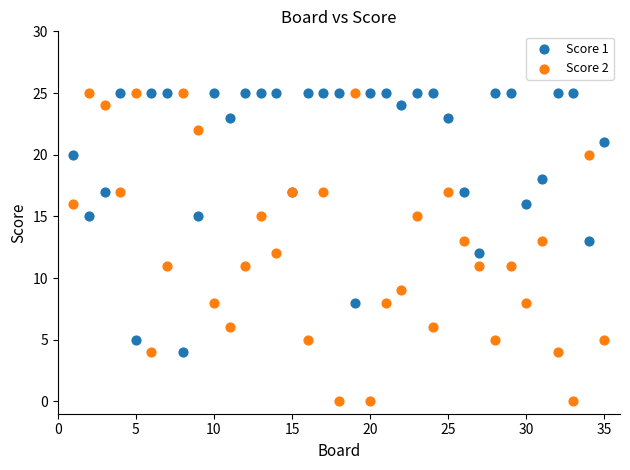

Which series has the largest Y range (max minus min)?

Score 2